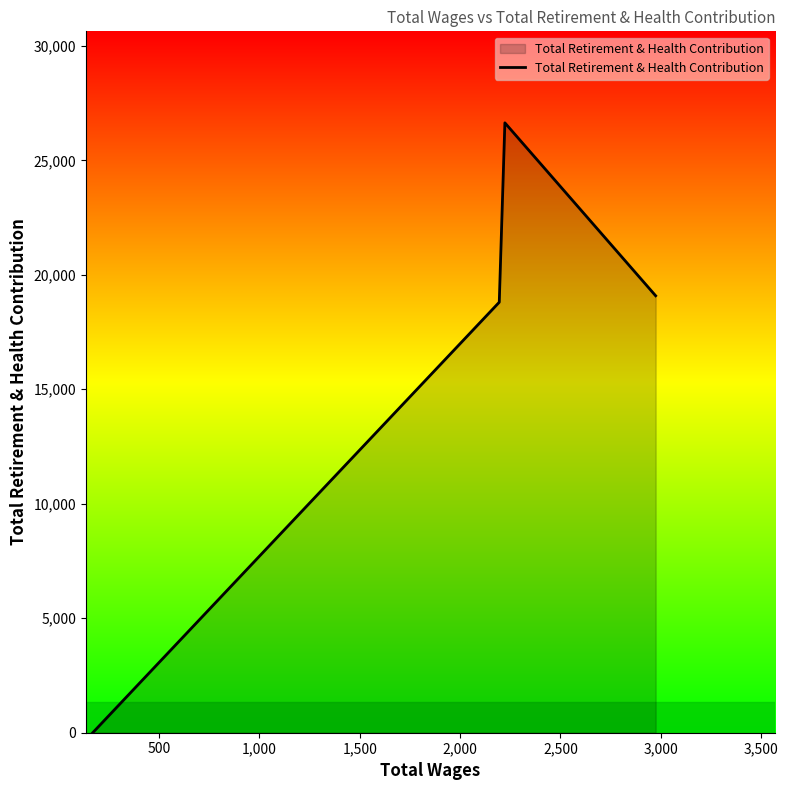

How many data points are less than 18802?

3